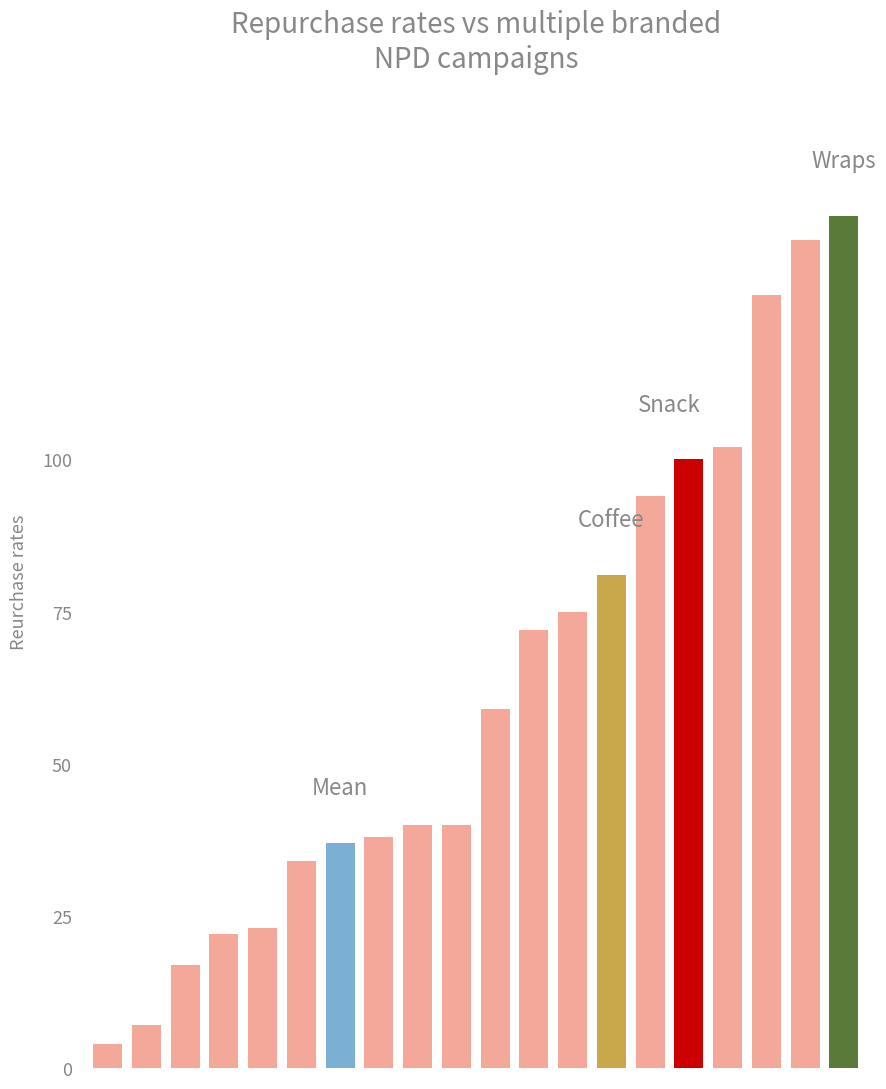

What is the average value?

62